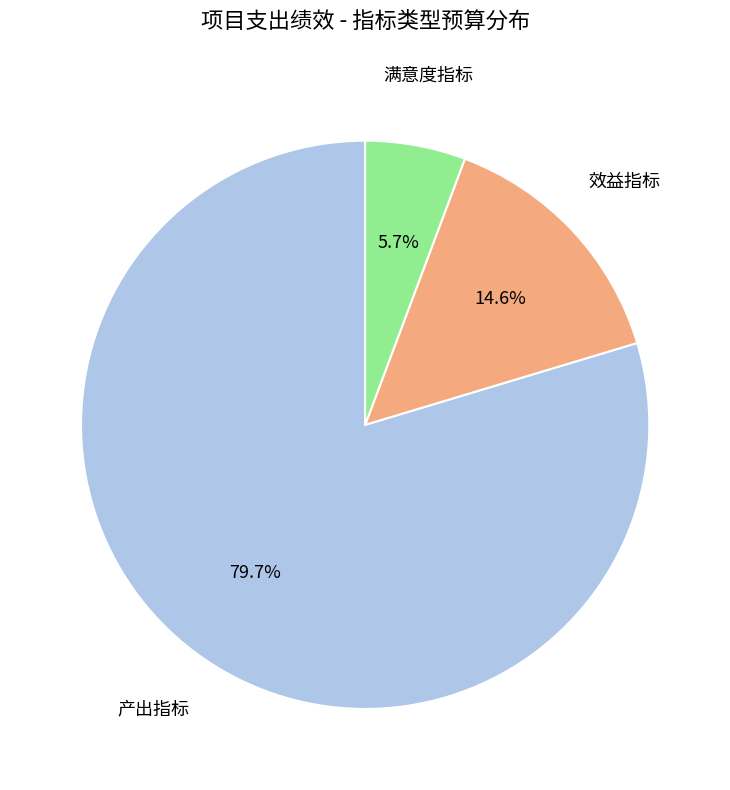

Rank the categories by value from lowest to highest.

满意度指标, 效益指标, 产出指标